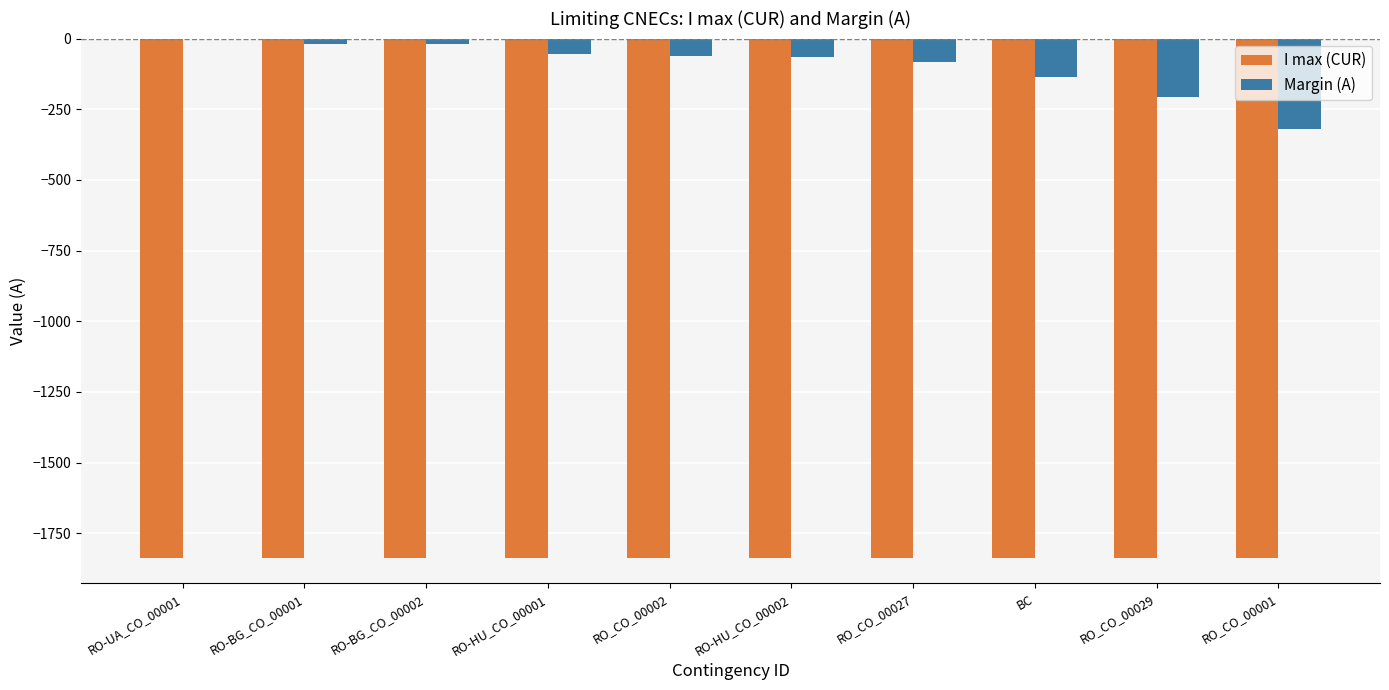

The value of Margin (A) at RO_CO_00001 is -205. True or false?

False